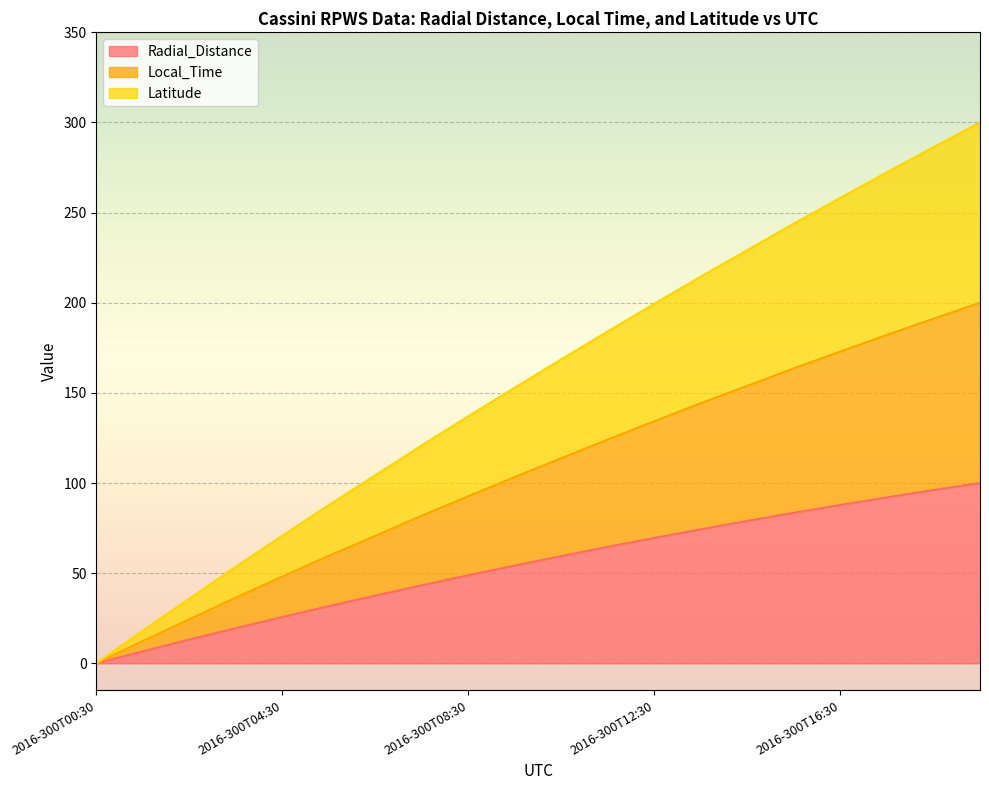

The value of Latitude at 2016-300T11:30 is 124.1. True or false?

True